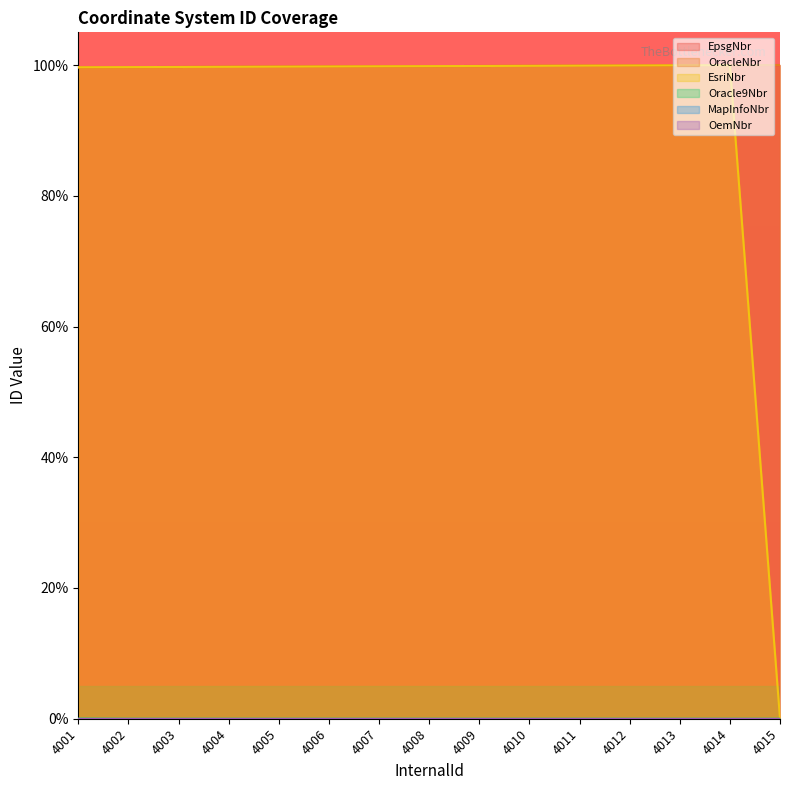

What is the difference between the maximum and minimum values in the EpsgNbr series?

0.3